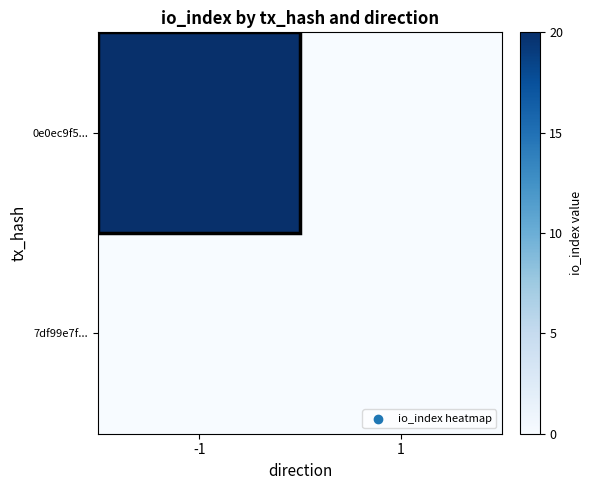

How many series are shown in this chart?

2